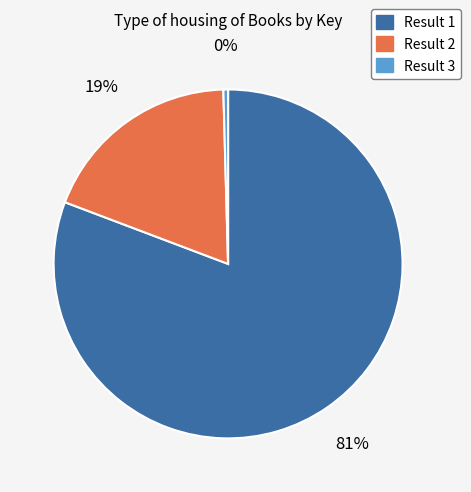

Which has a higher value, Result 2 or Result 1?

Result 1